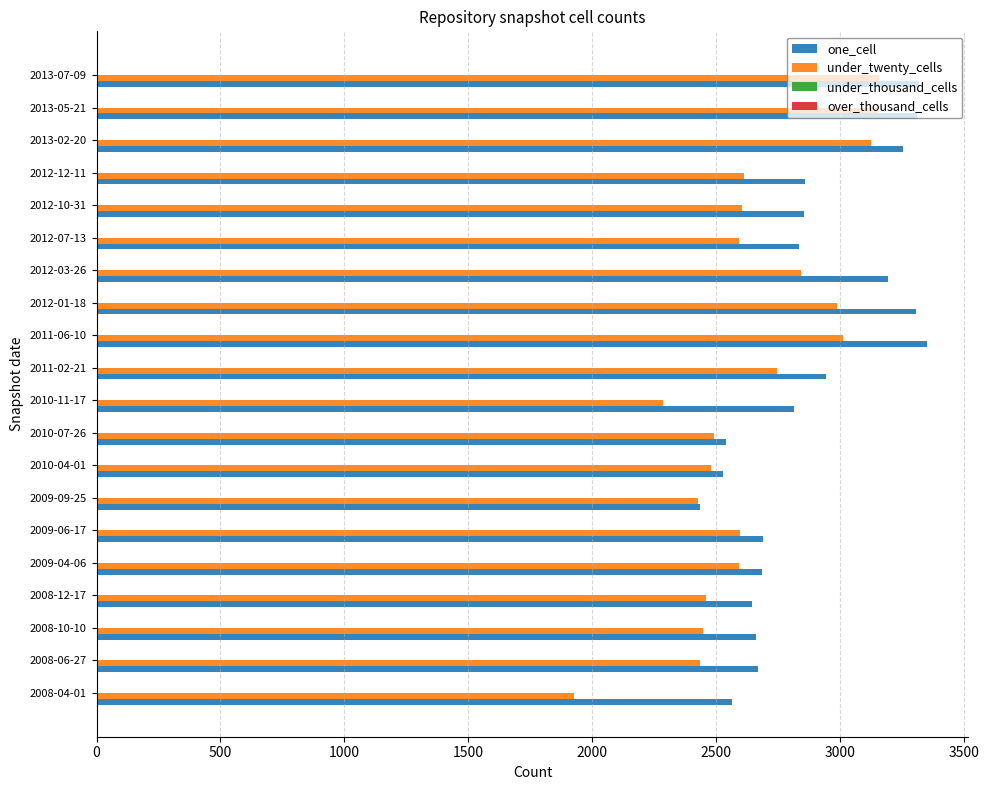

The value of under_twenty_cells at 2011-06-10 is 3013. True or false?

True